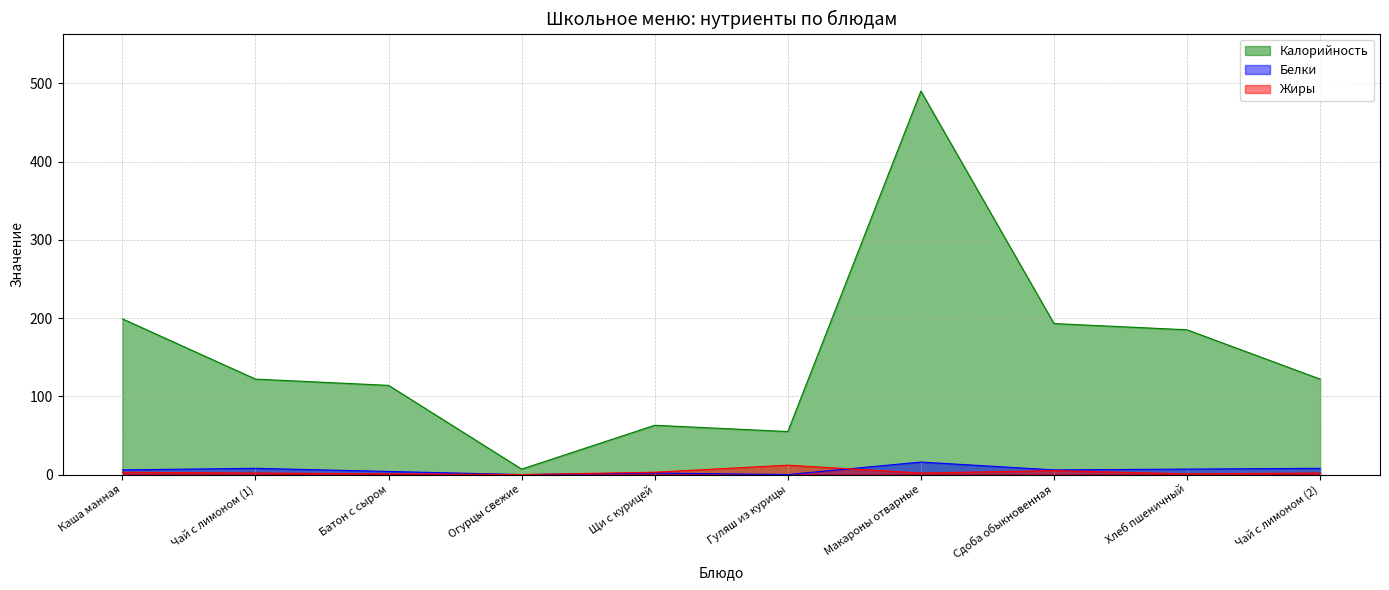

At which category does Белки reach its first local peak?

Чай с лимоном (1)